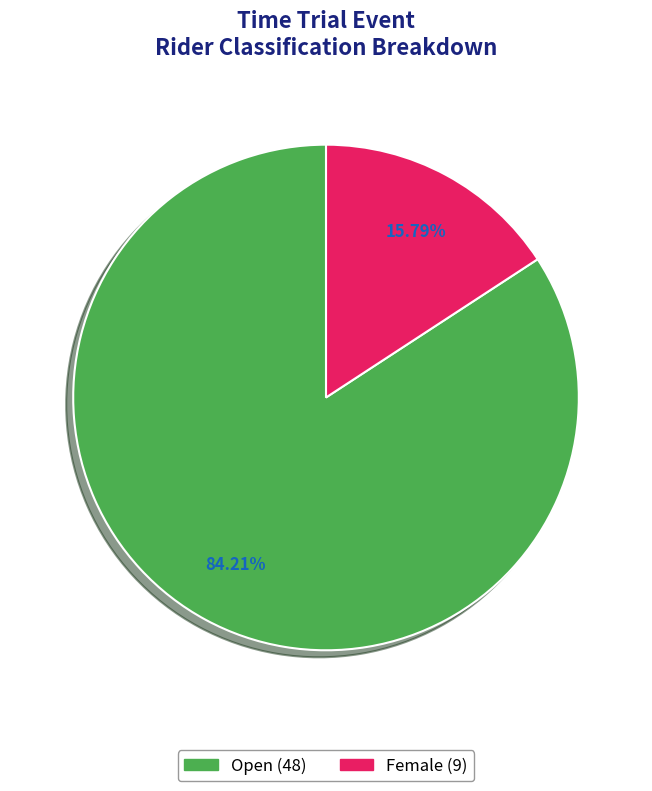

Between Female and Open, which is larger?

Open